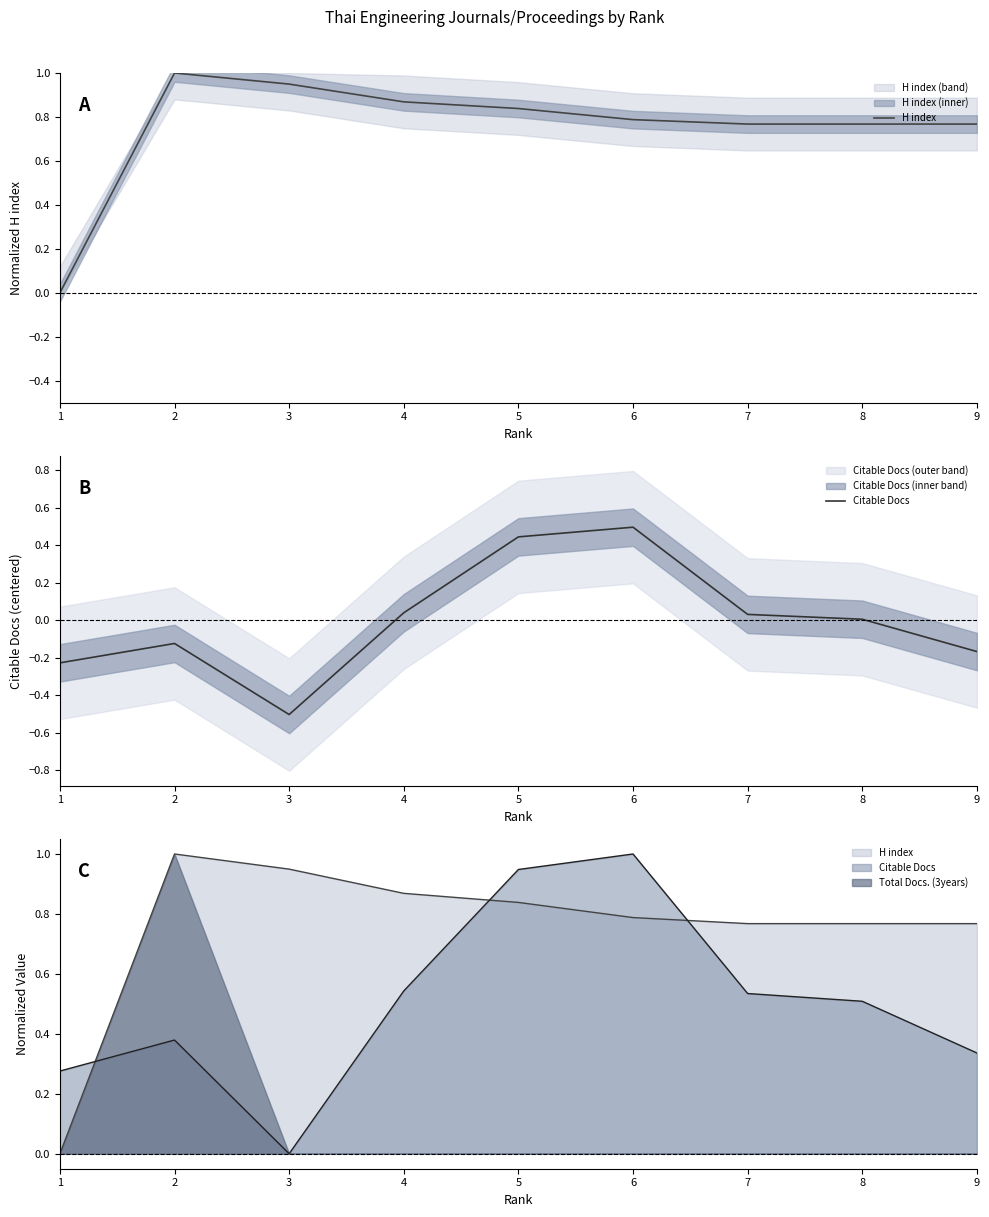

Reading left to right, extract all data points from this chart.

H index: 0.0	1.0	0.9	0.9	0.8	0.8	0.8	0.8	0.8
Citable Docs: -0.2	-0.1	-0.5	0.0	0.4	0.5	0.0	0.0	-0.2